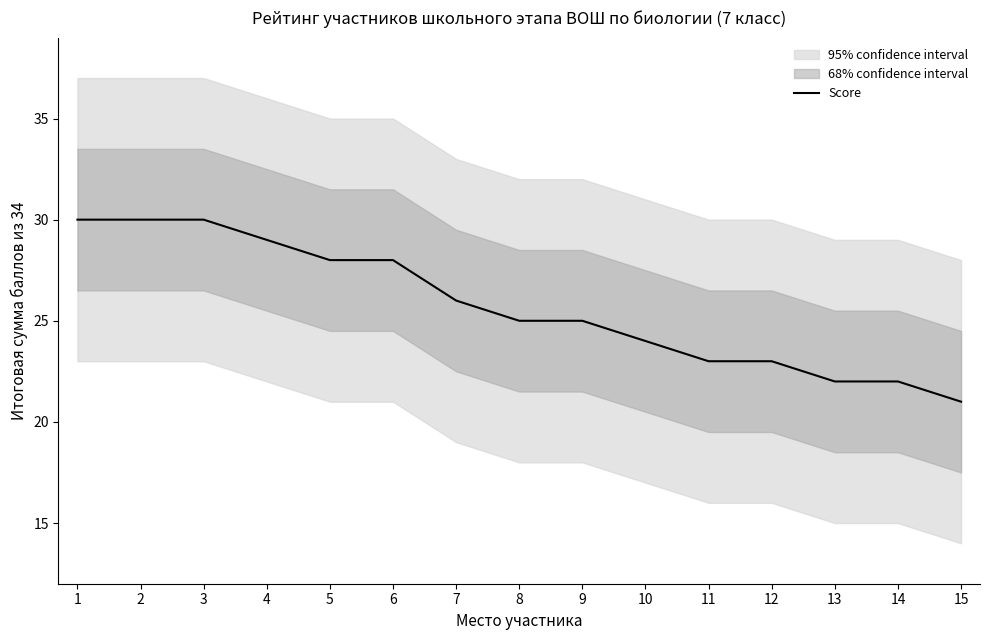

The chart shows a value of 30 at 1. True or false?

True